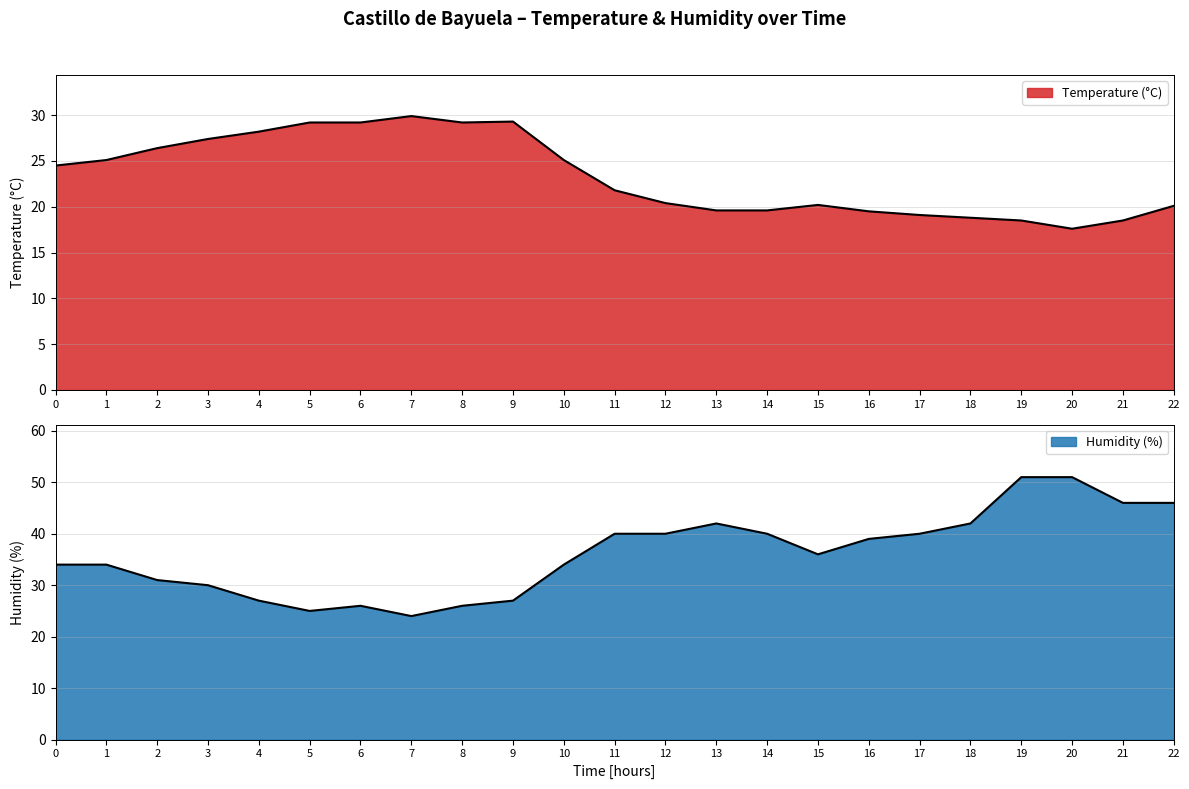

Between 6 and 3, which is larger?

6